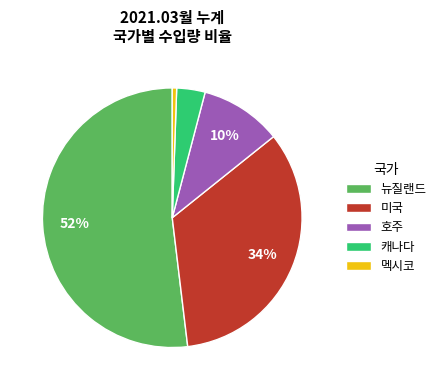

Rank the categories by value from highest to lowest.

뉴질랜드, 미국, 호주, 캐나다, 멕시코